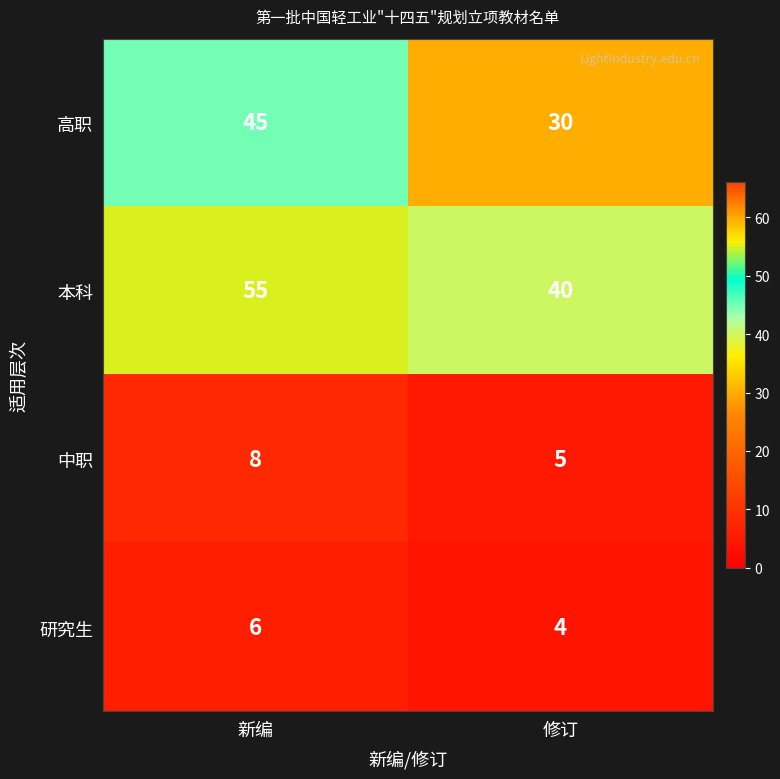

Which label corresponds to the smallest value in the chart?

修订